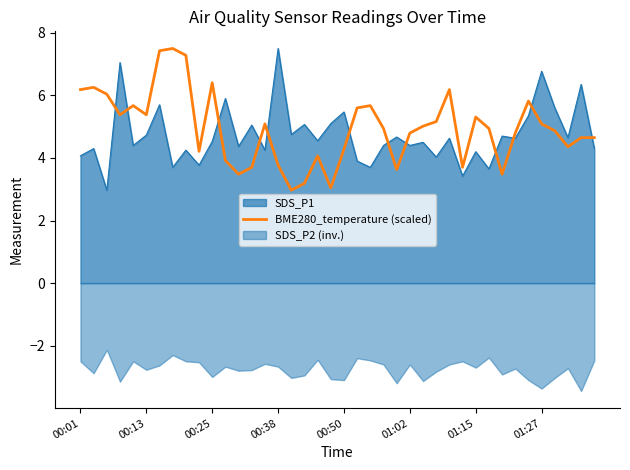

How many intersections are there between BME280_temperature (scaled) and SDS_P1?

12